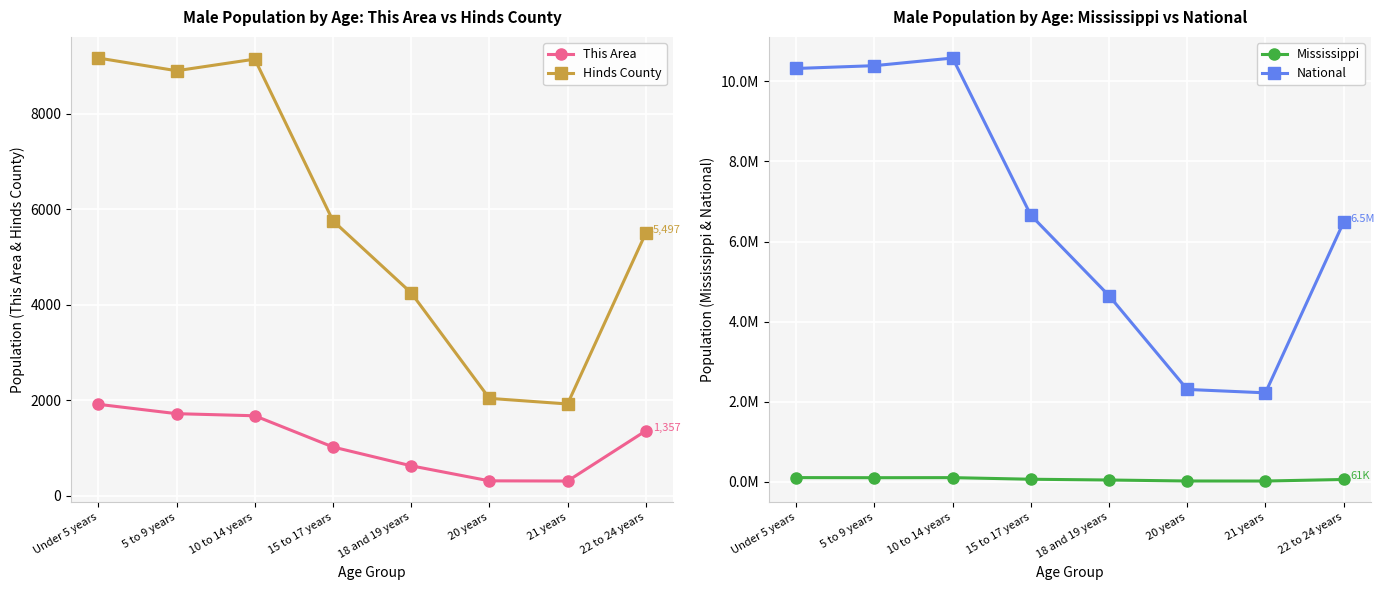

Which has a higher value, 5 to 9 years or 15 to 17 years?

5 to 9 years